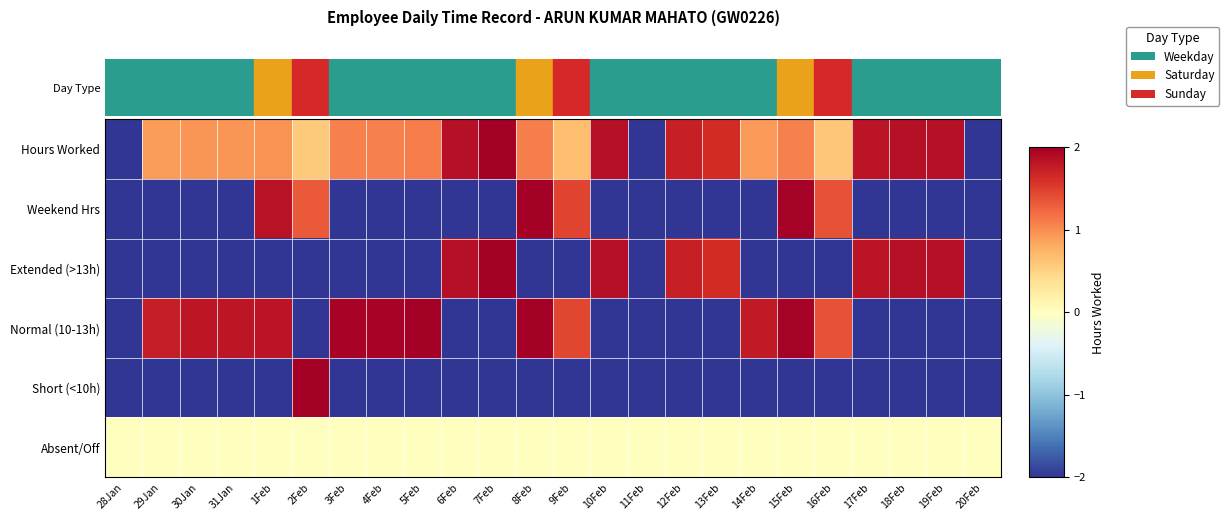

What is the greatest value displayed?

2.0